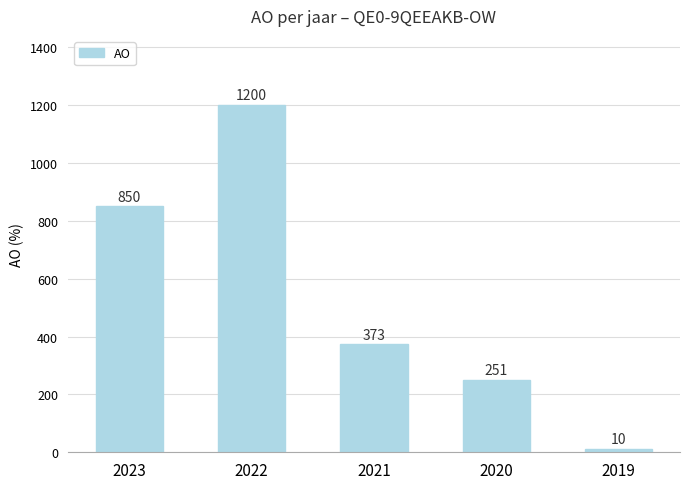

Rank the categories by value from lowest to highest.

2019, 2020, 2021, 2023, 2022